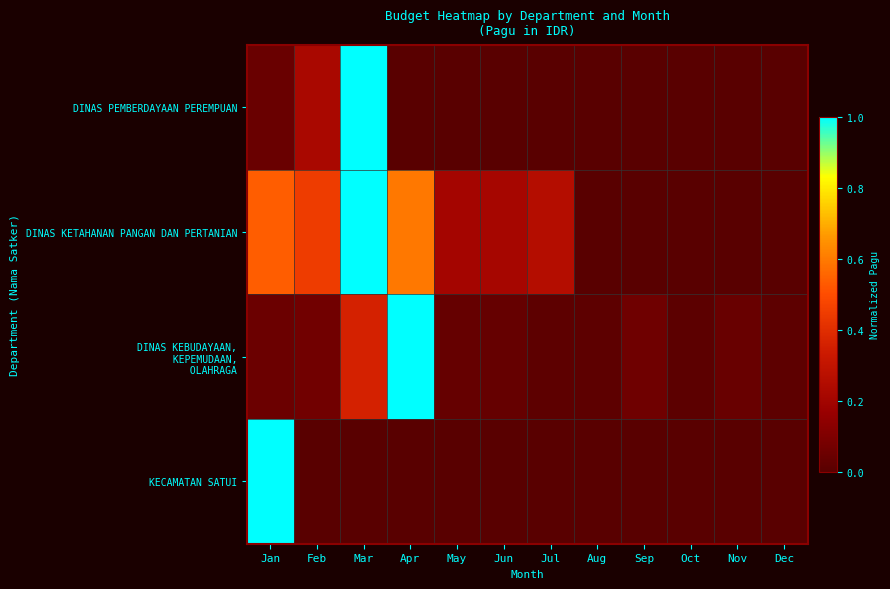

Between Oct and Aug, which is larger?

Oct